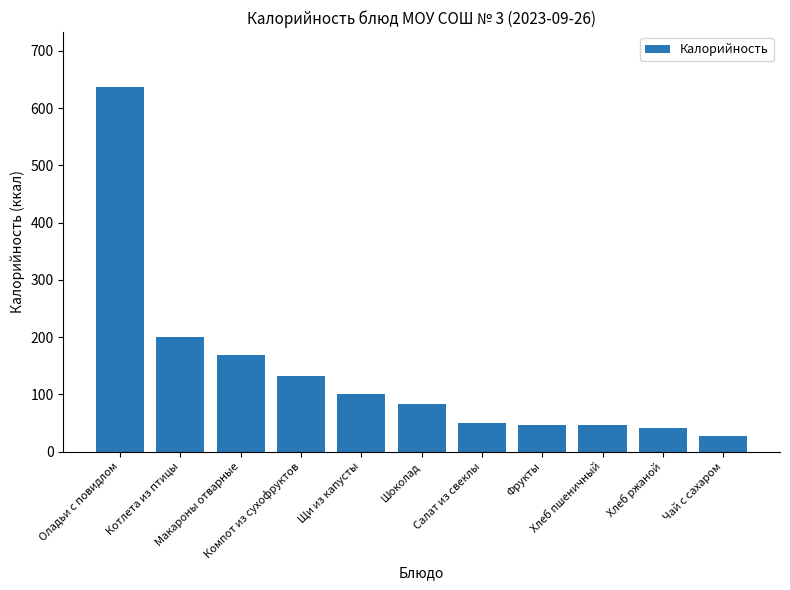

Is it true that the value at Чай с сахаром is 27.3?

True